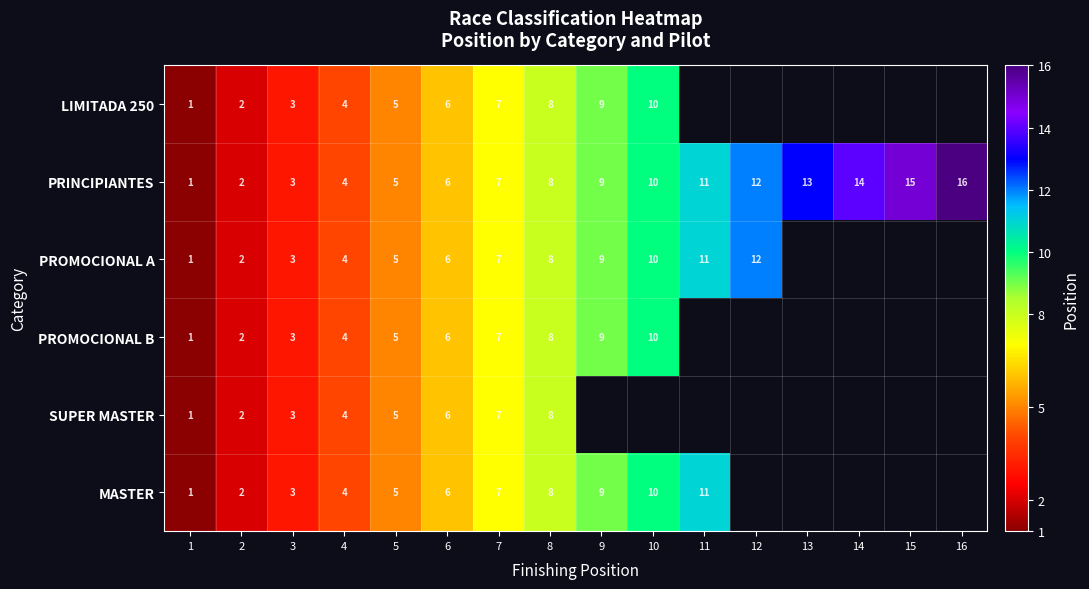

Rank the categories by PRINCIPIANTES value from highest to lowest.

16, 15, 14, 13, 12, 11, 10, 9, 8, 7, 6, 5, 4, 3, 2, 1